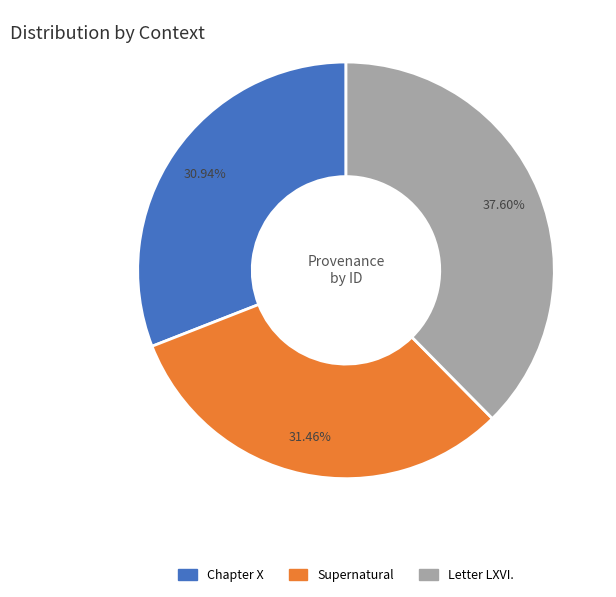

To the nearest percent, what is the average slice percentage?

33%